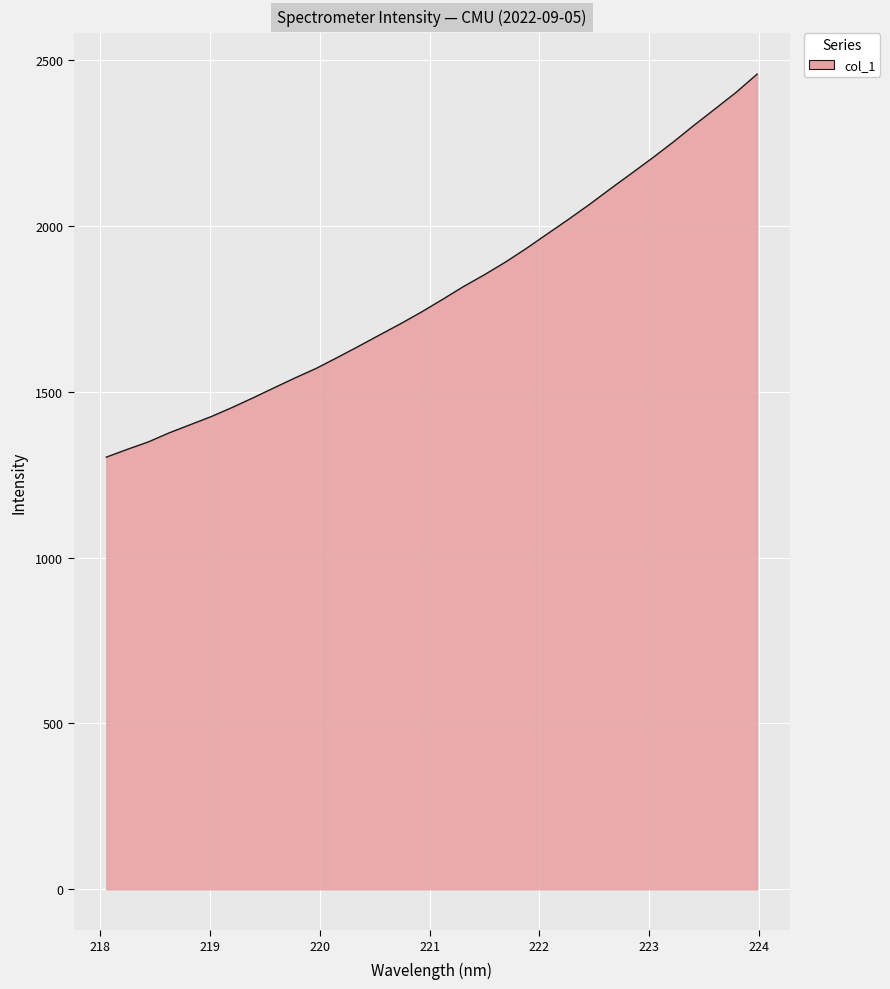

Does the chart display data point markers on the line(s)?

No